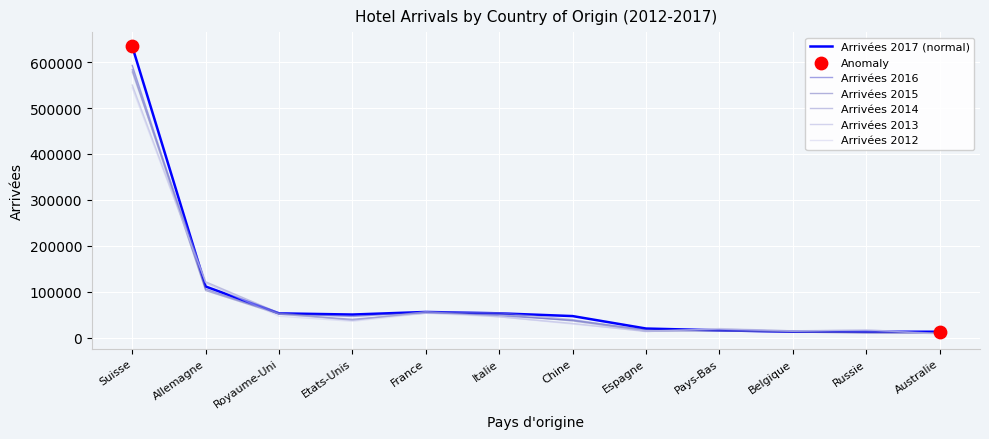

Between France and Pays-Bas, which series saw the biggest shift?

Arrivées 2016